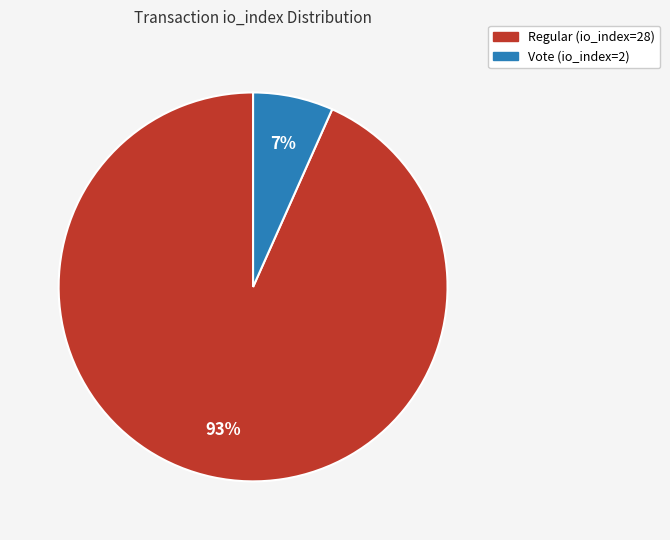

To the nearest percent, what portion does Regular (io_index=28) represent?

93%